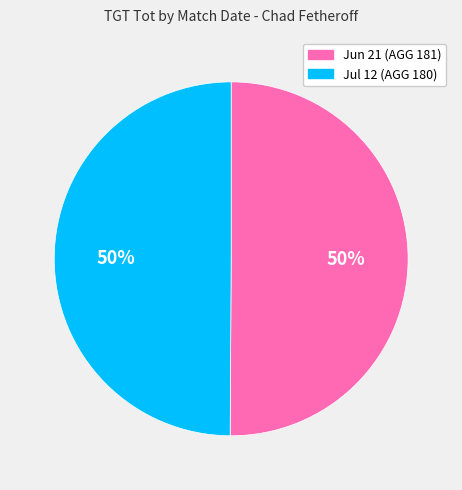

To the nearest percent, what portion does Jun 21 (AGG 181) represent?

50%